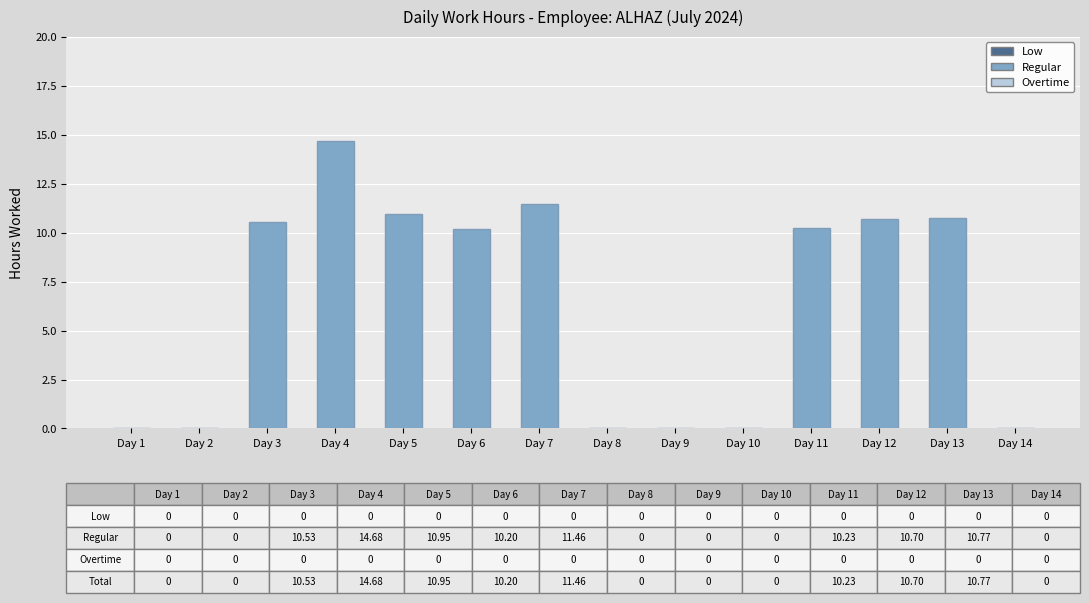

What is the difference between the second highest and minimum values in the Regular series?

11.5